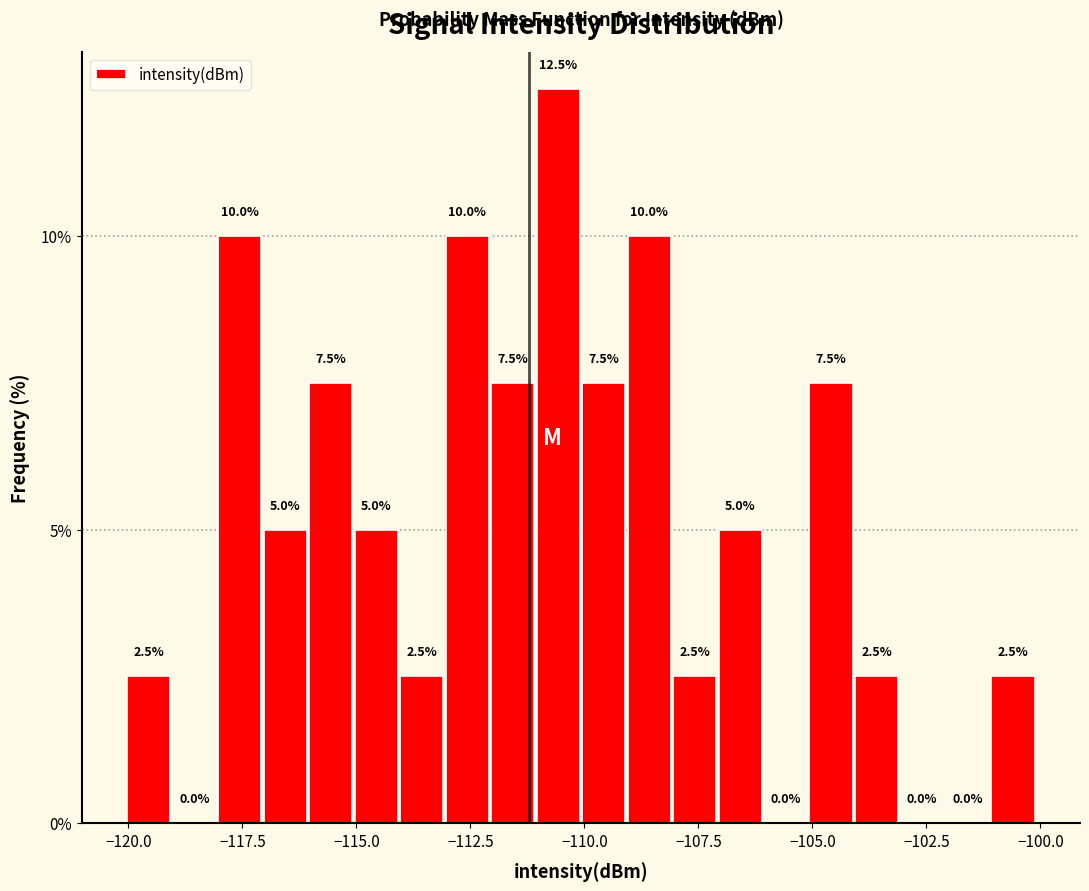

Around what value on the x-axis is the tallest bar? Give the approximate position of its centre, as read against the axis.

-110.5